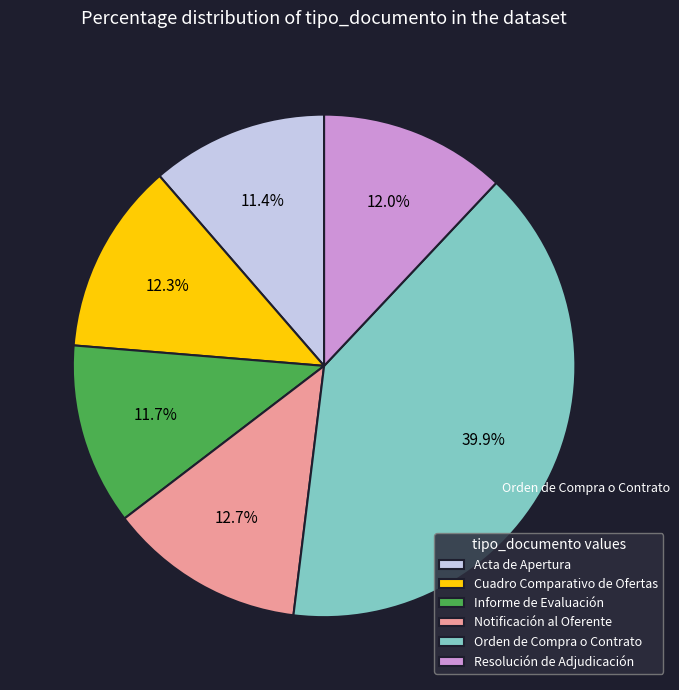

Do Notificación al Oferente and Orden de Compra o Contrato together represent more than half of the pie?

Yes